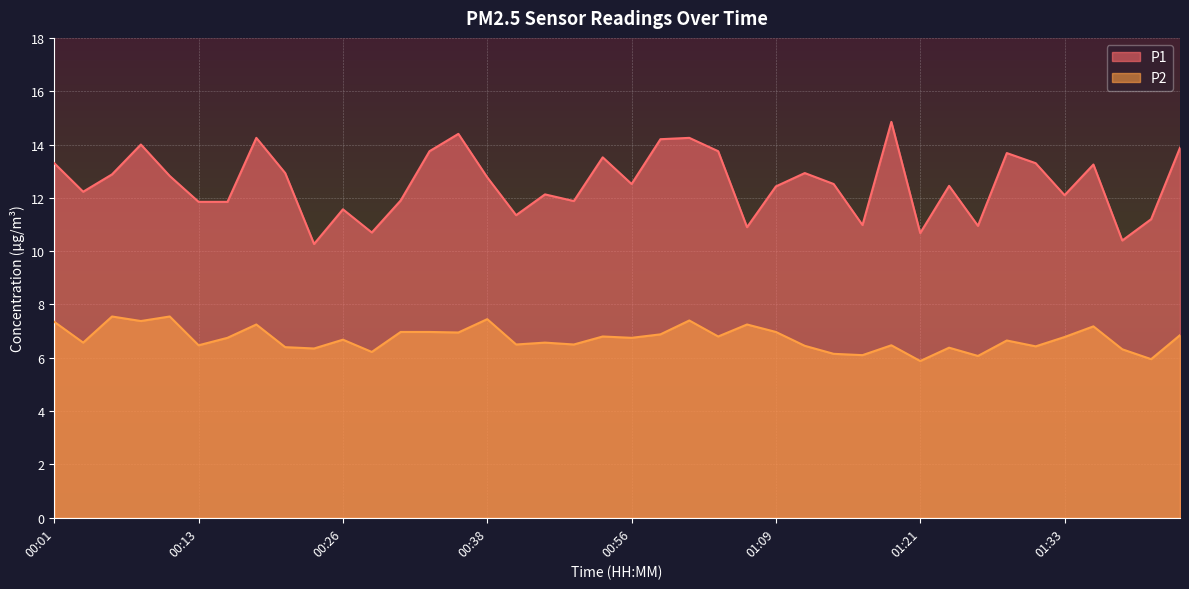

Which category has the lowest value in the P1 series?

00:23